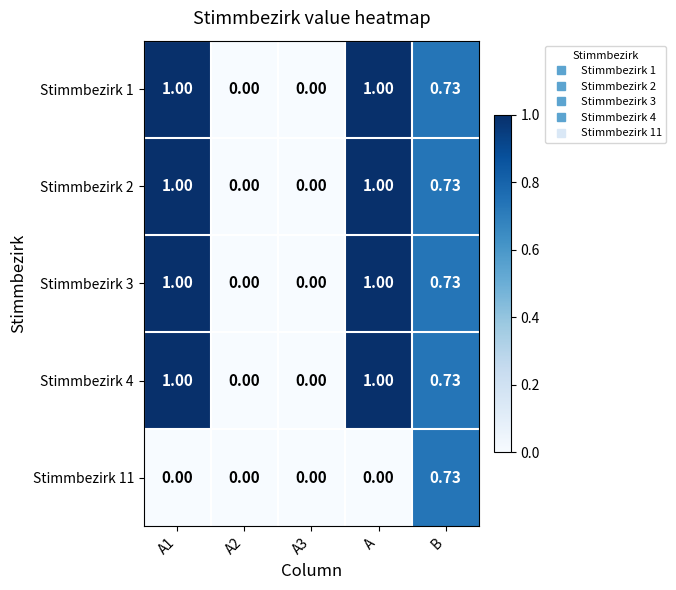

Is the value of Stimmbezirk 2 at B greater than the value of Stimmbezirk 4 at A3?

Yes